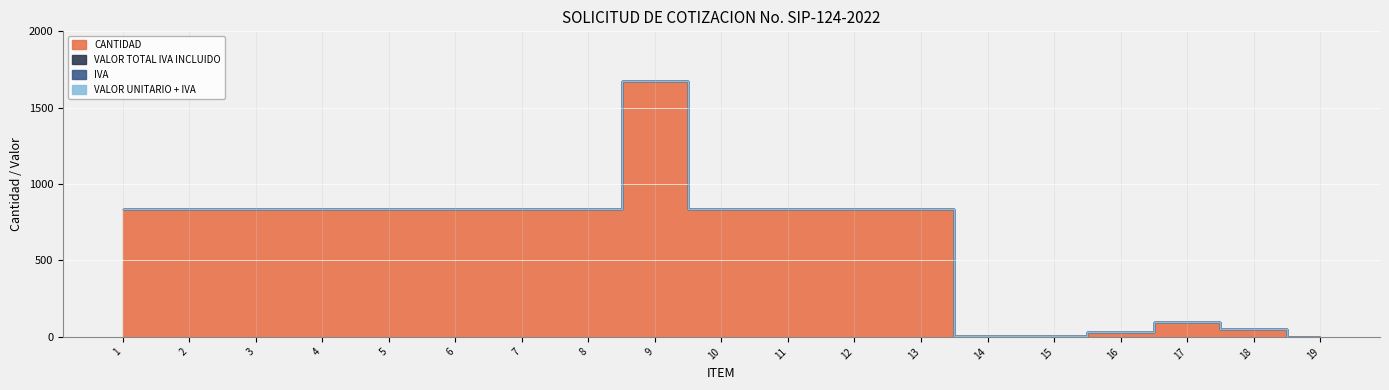

True or false: VALOR UNITARIO + IVA and IVA intersect in this chart.

False